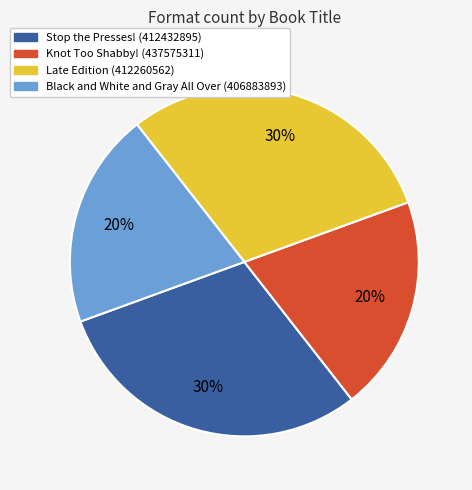

To the nearest percent, what portion does Late Edition (412260562) represent?

30%